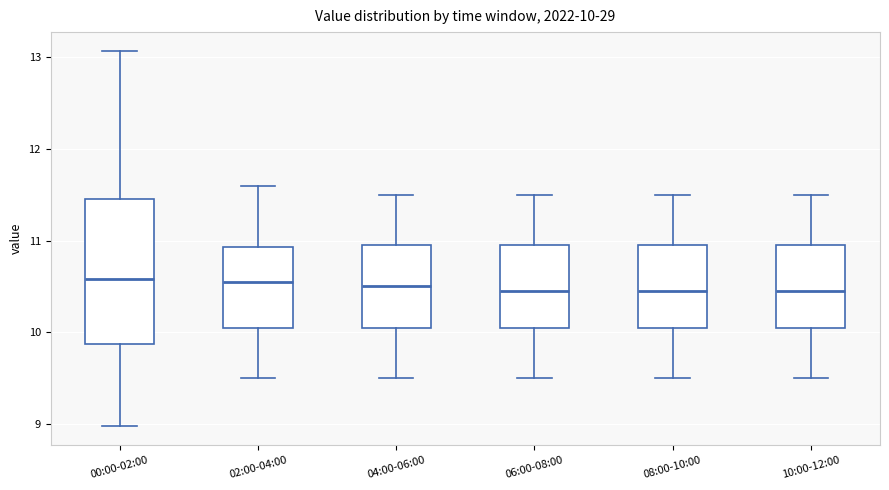

Which box is the tallest, from its lower edge to its upper edge?

00:00-02:00